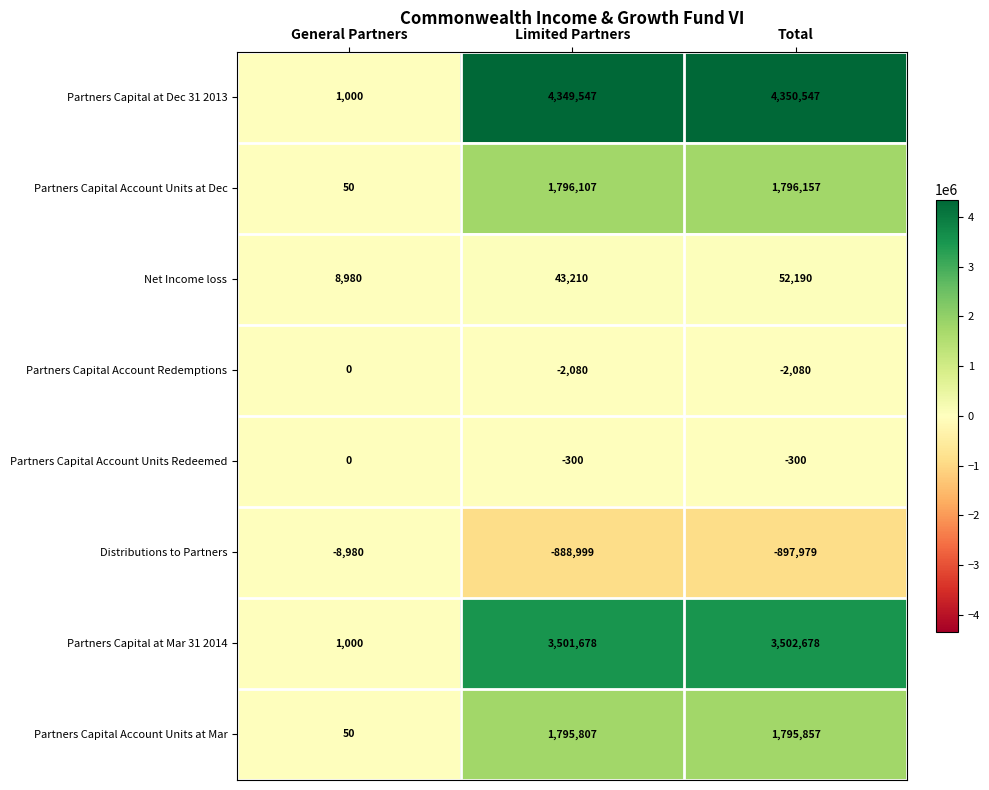

Which label corresponds to the largest value in the chart?

Total